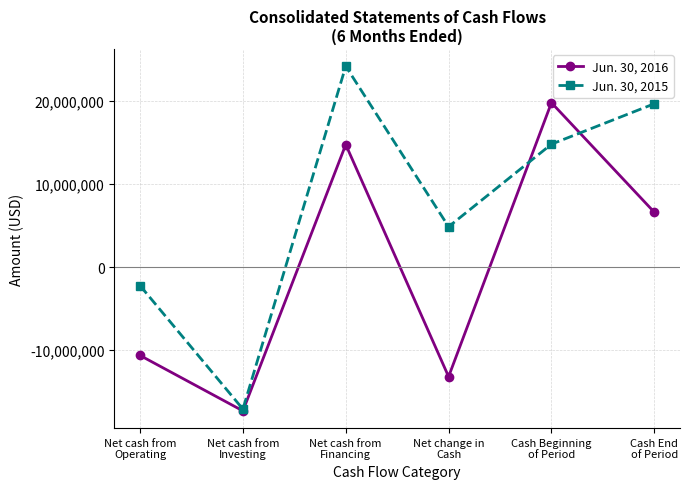

What is the approximate value of Jun. 30, 2015 at Net cash from
Operating?

-2229038